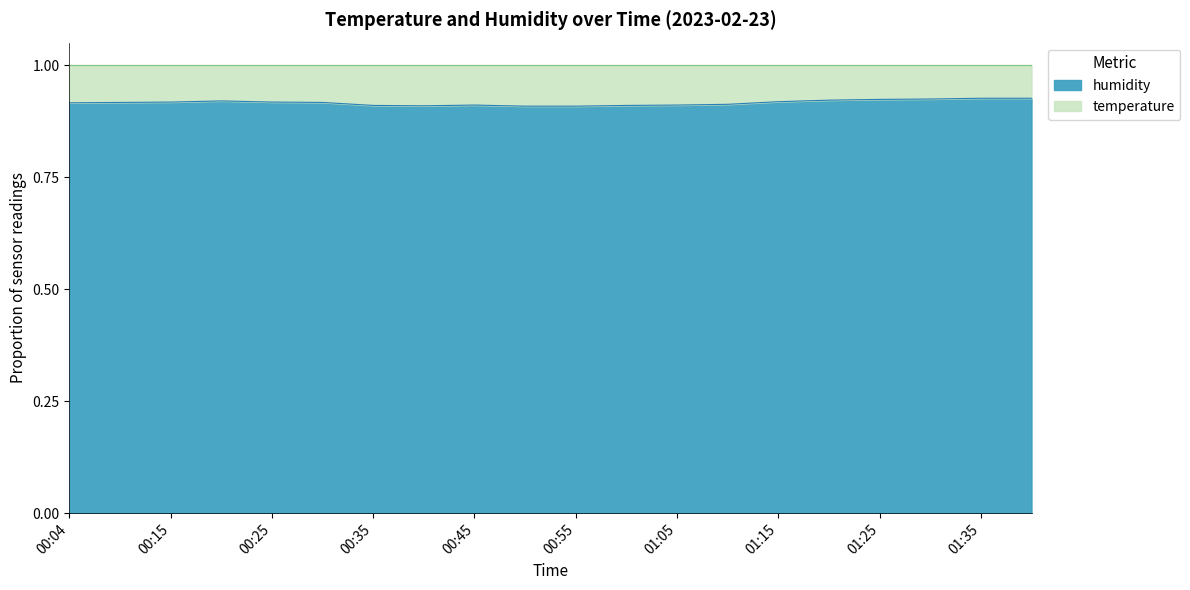

What is the label of the 19th point from the right?

00:09